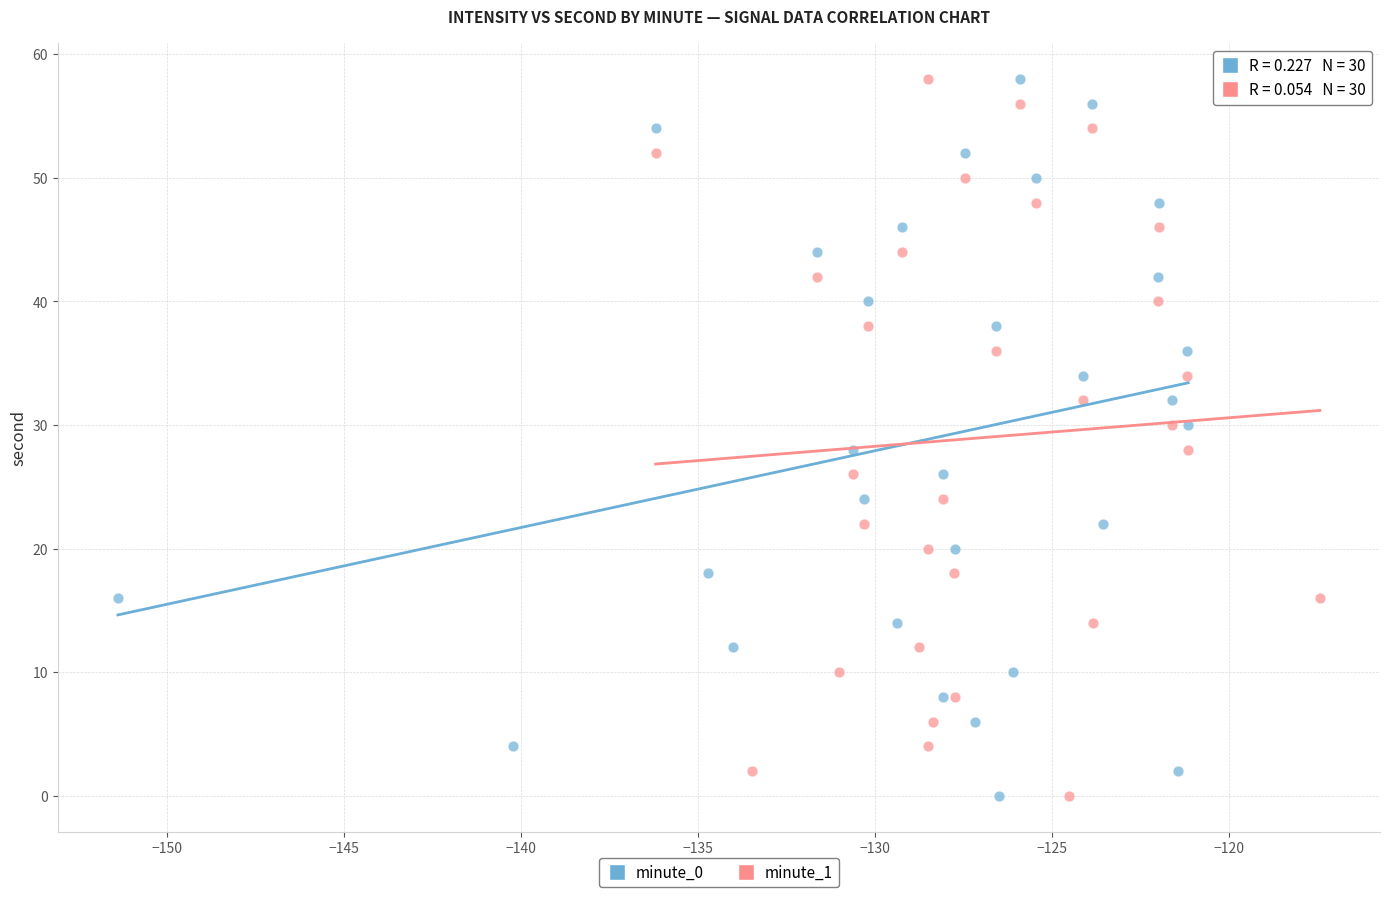

What are all the series names shown in the legend?

minute_0, minute_1